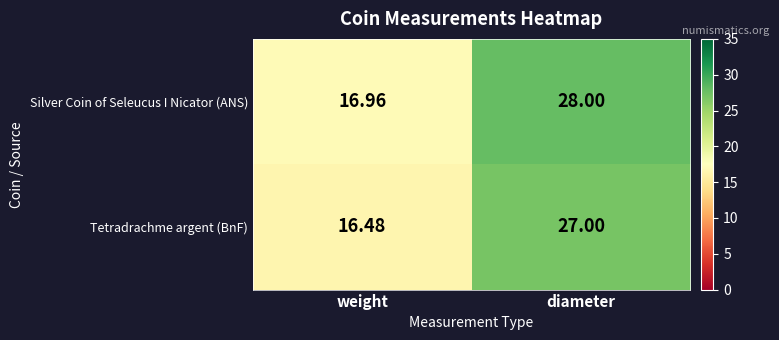

Which series has the widest spread of values?

Silver Coin of Seleucus I Nicator (ANS)